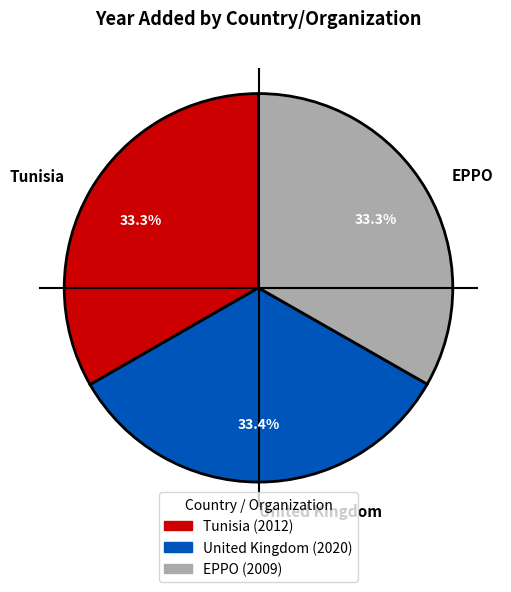

Does Tunisia account for over 50% of the chart?

No